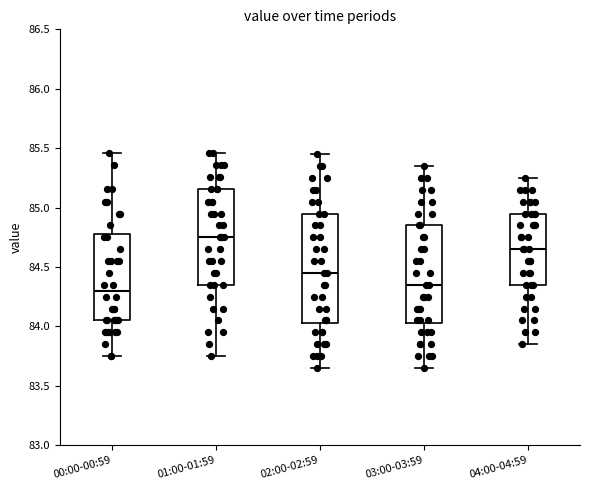

Reading left to right, read every box against the y-axis: the position of its median line, the range the box covers, and the ends of its whiskers. The values are not printed on the chart, so give them approximately, as read against the axis.

00:00-00:59: median 84.30, box 84.05 to 84.80, whiskers 83.75 to 85.45
01:00-01:59: median 84.75, box 84.35 to 85.15, whiskers 83.75 to 85.45
02:00-02:59: median 84.45, box 84.05 to 84.95, whiskers 83.65 to 85.45
03:00-03:59: median 84.35, box 84.05 to 84.85, whiskers 83.65 to 85.35
04:00-04:59: median 84.65, box 84.35 to 84.95, whiskers 83.85 to 85.25